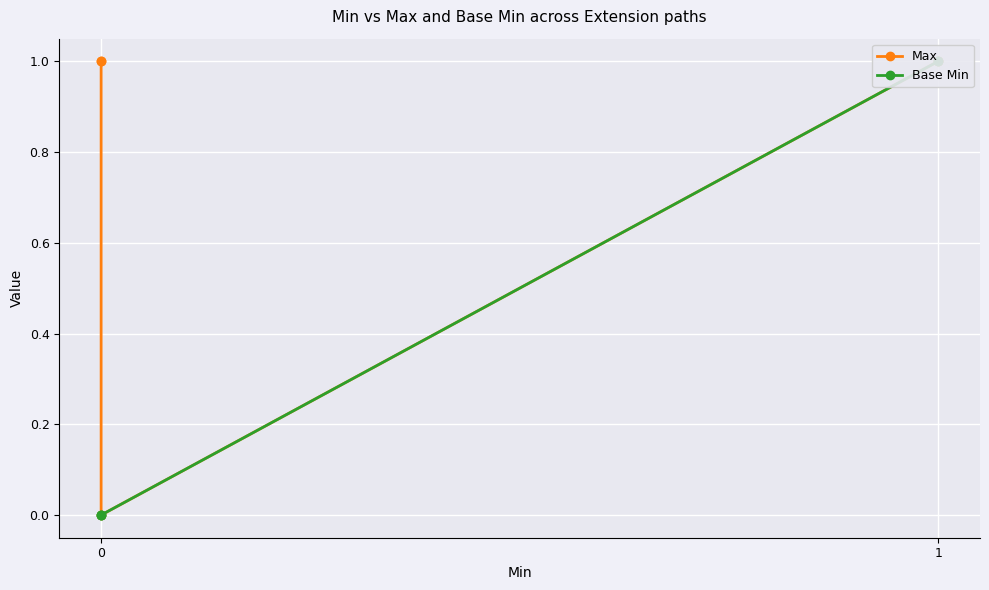

True or false: Base Min has more than 1 points higher than both neighbors.

False